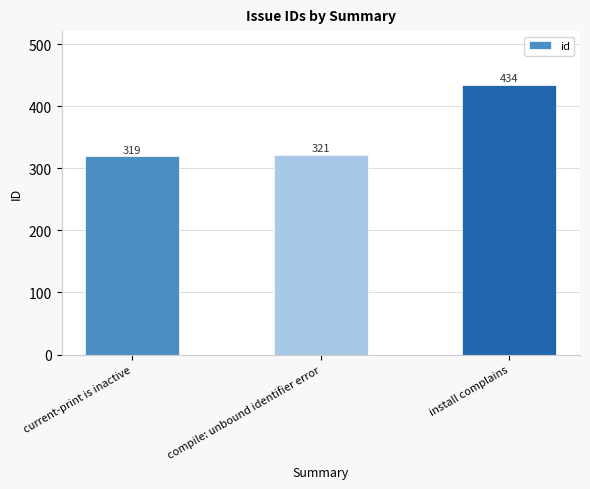

Which has a higher value, compile: unbound identifier error or install complains?

install complains